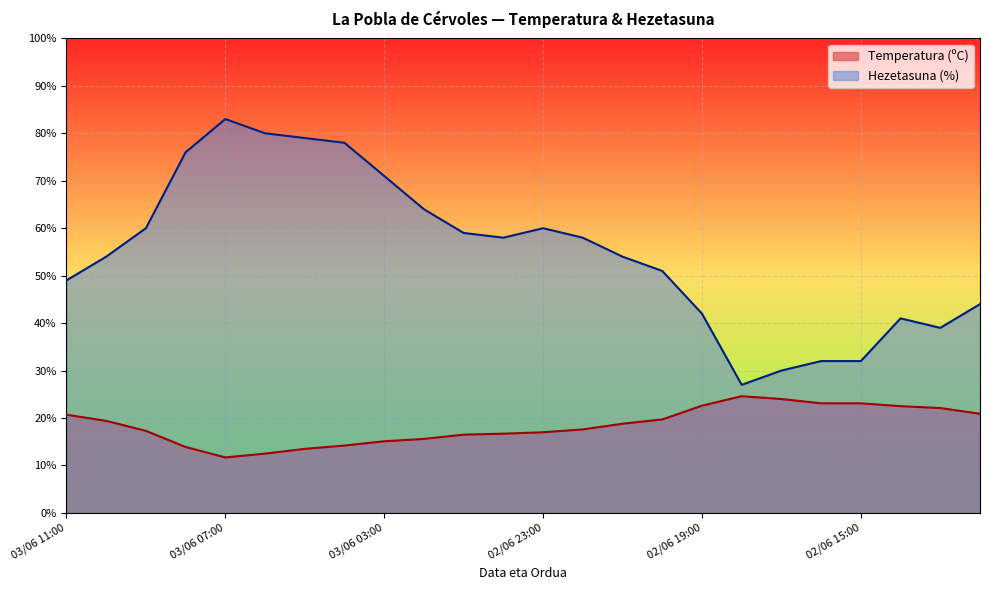

What is the value of the Hezetasuna (%) point at the 23rd from the left?

39.0